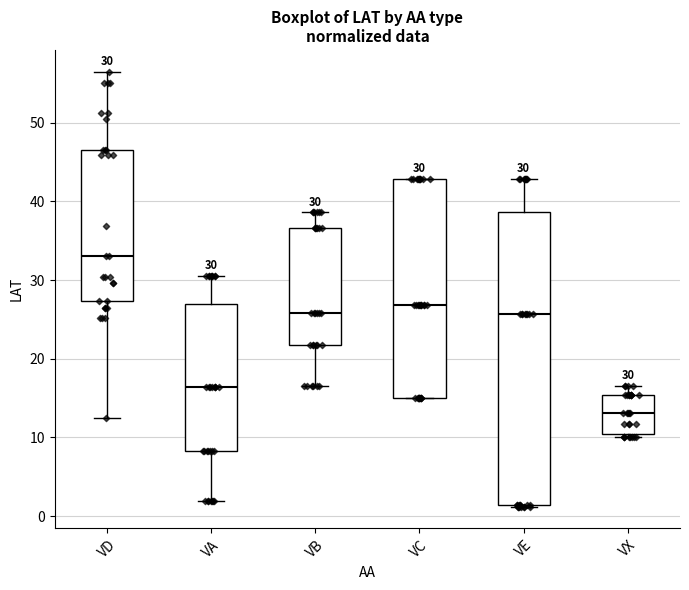

Which box's median line is the highest?

VD